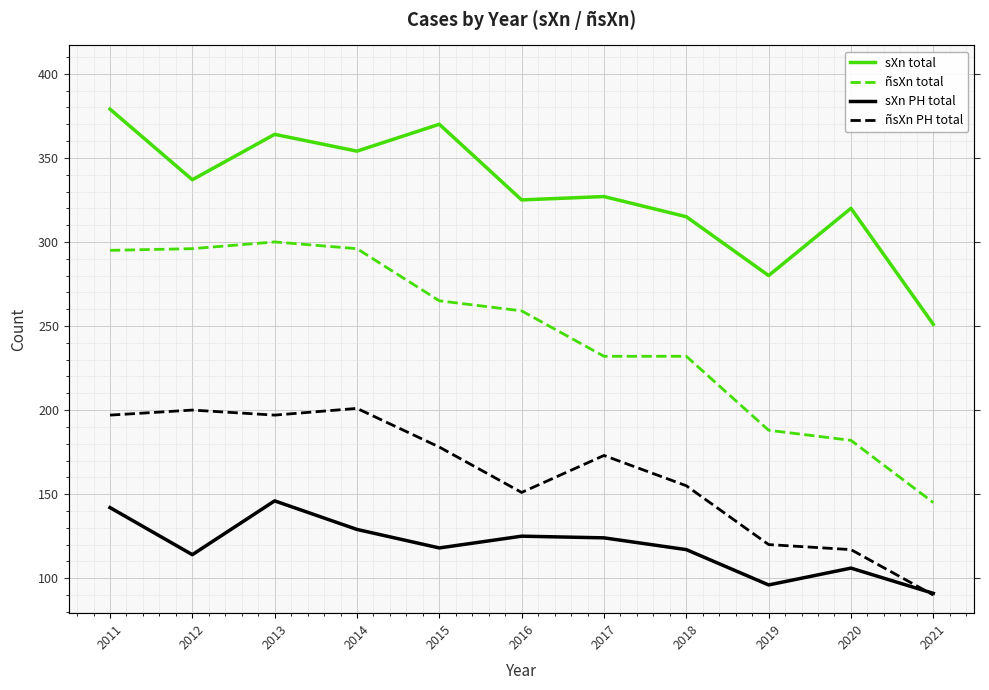

How many data points does each series have?

11